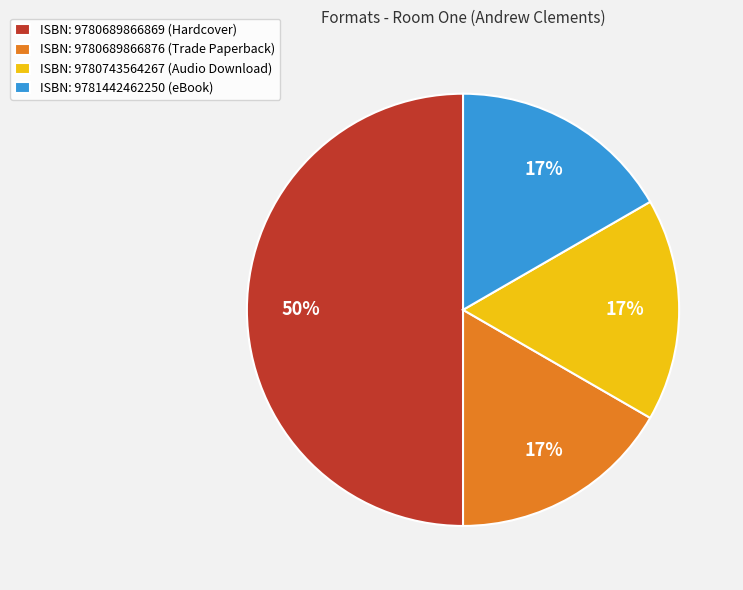

Do ISBN: 9780689866869 (Hardcover) and ISBN: 9780743564267 (Audio Download) together represent more than half of the pie?

Yes